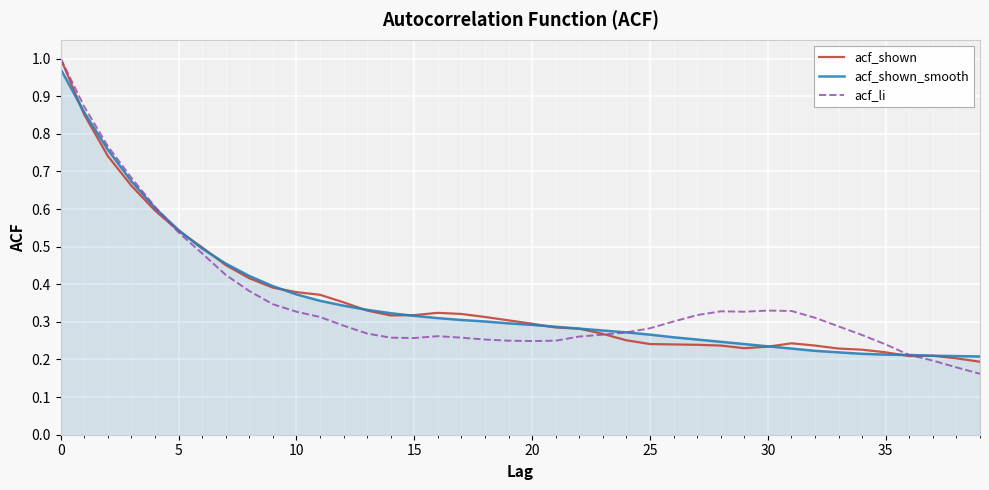

Which series has the widest spread of values?

acf_li